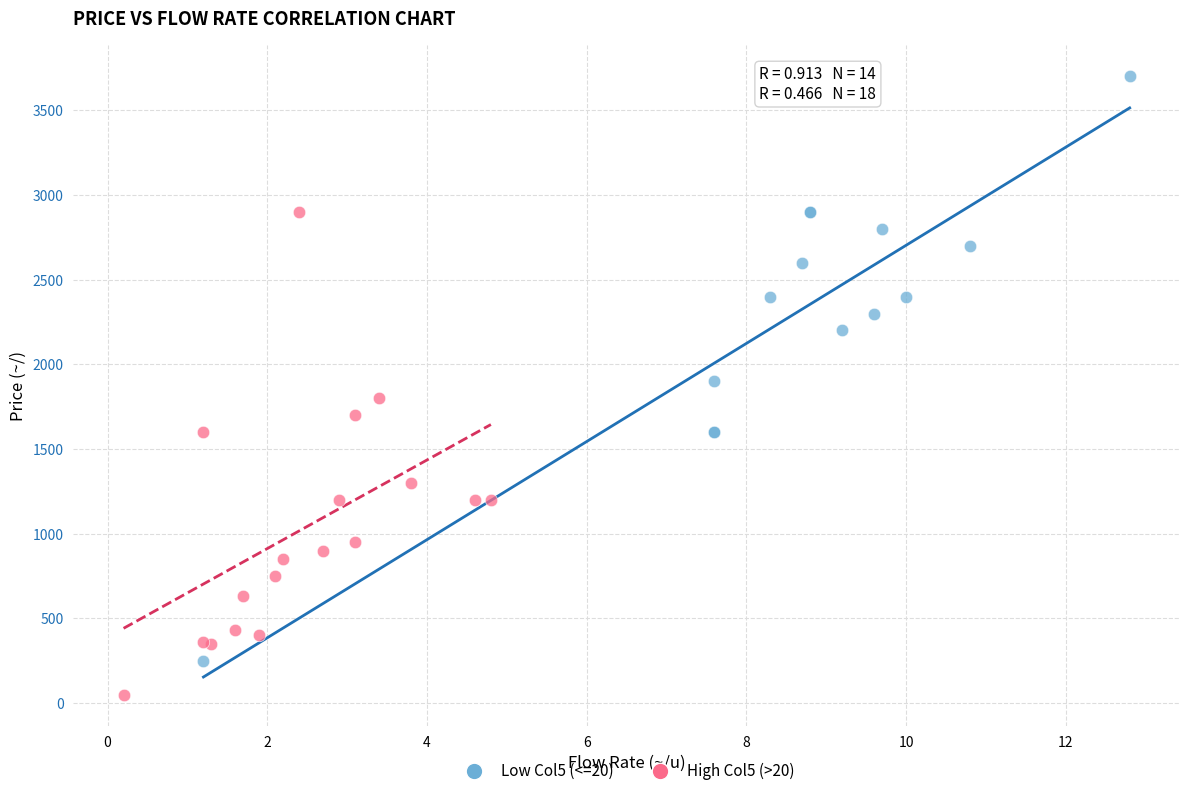

Which series contains the lowest Y value?

High Col5 (>20)